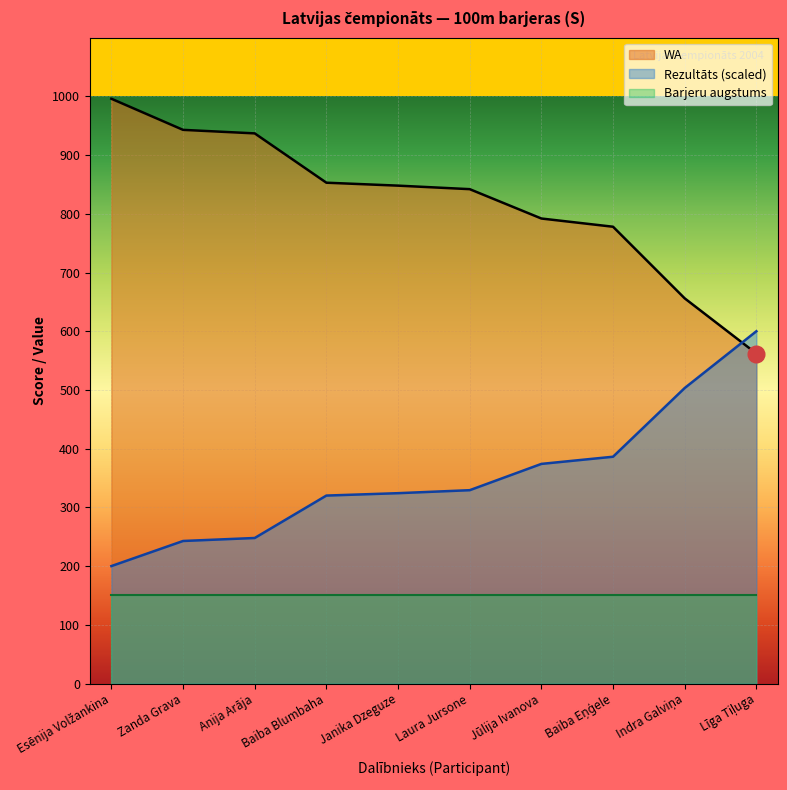

At which label is WA closest to 779?

Baiba Eņģele